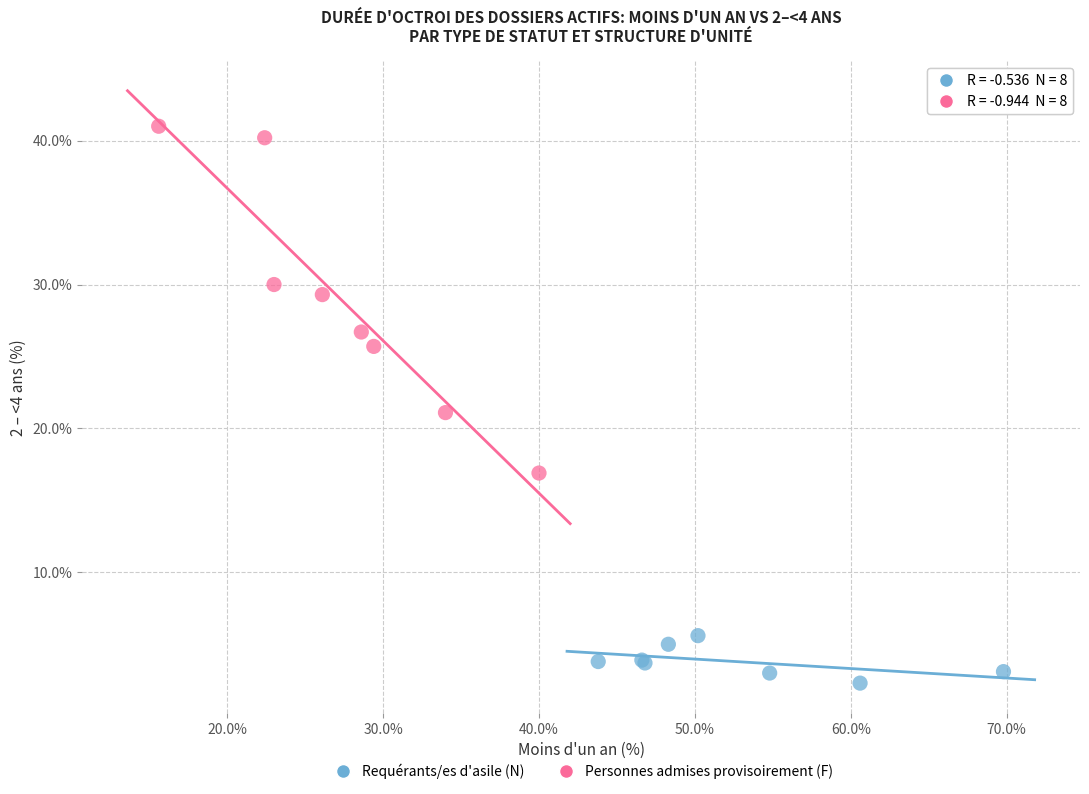

Which series reaches the minimum Y coordinate?

Requérants/es d'asile (N)